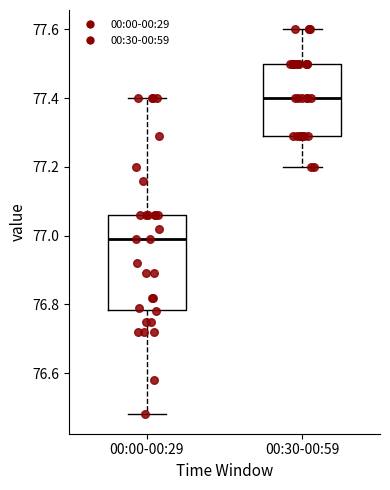

Which box's median line is the highest?

00:30-00:59